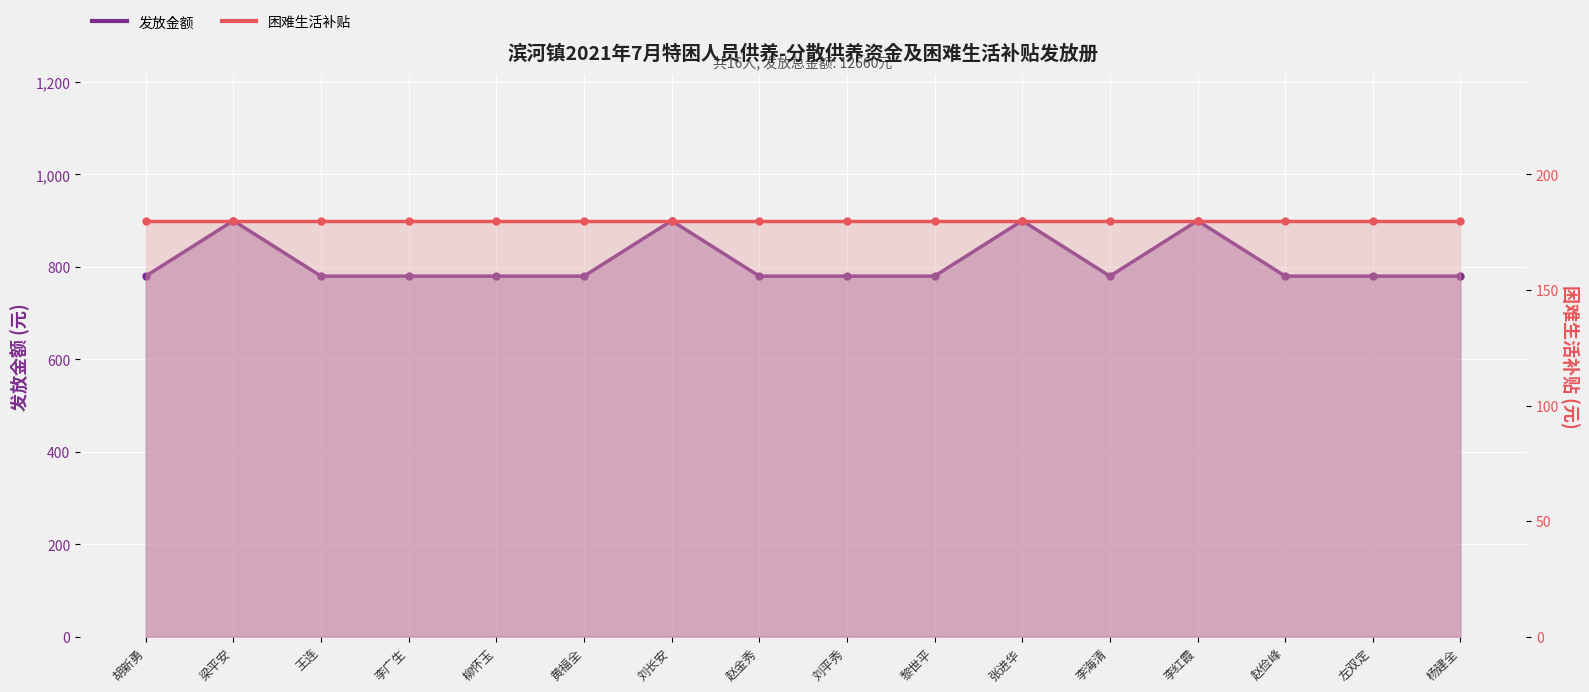

What is the label of the 1st point from the right?

杨建全